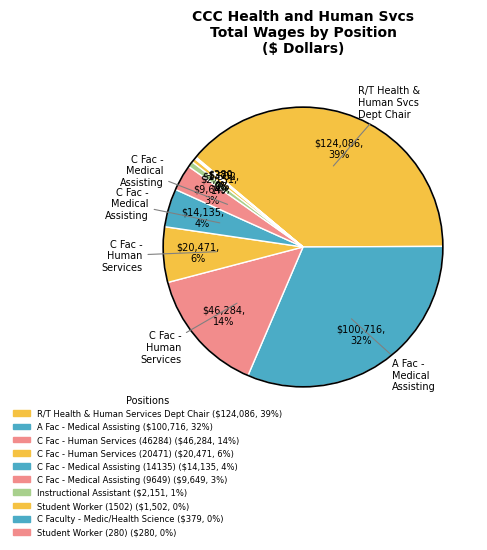

Does any single category account for the majority?

No